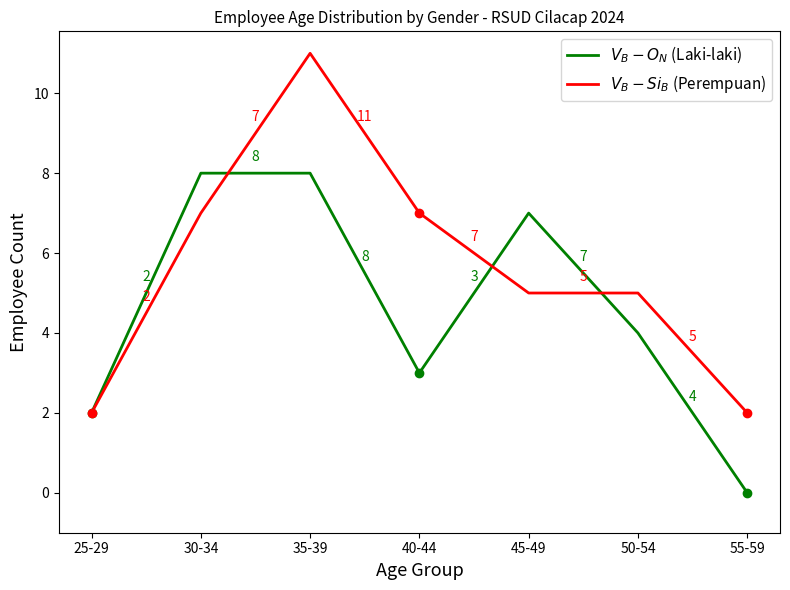

True or false: $V_B - O_N$ (Laki-laki) has a value of 11 at 45-49.

False